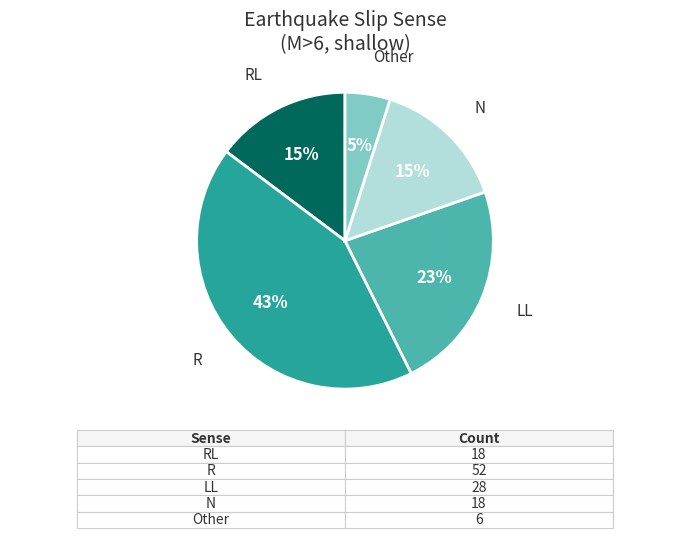

To the nearest percent, what is the difference between the largest and smallest slice percentages?

38%